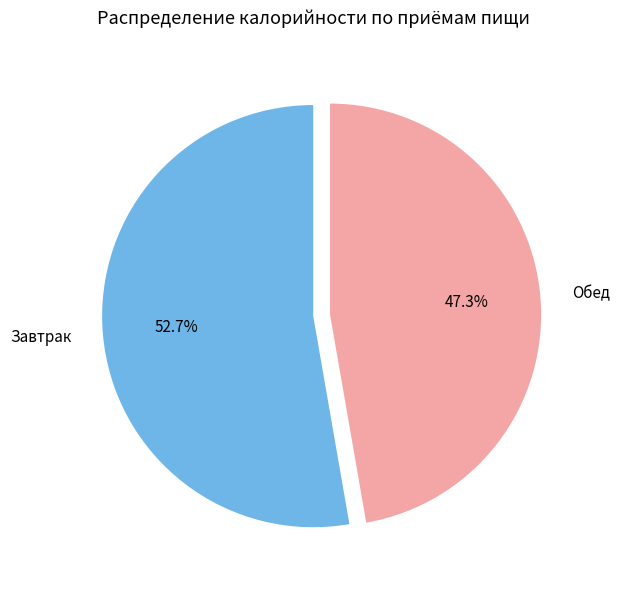

Approximately how many times larger is the value at Обед compared to Завтрак?

0.9